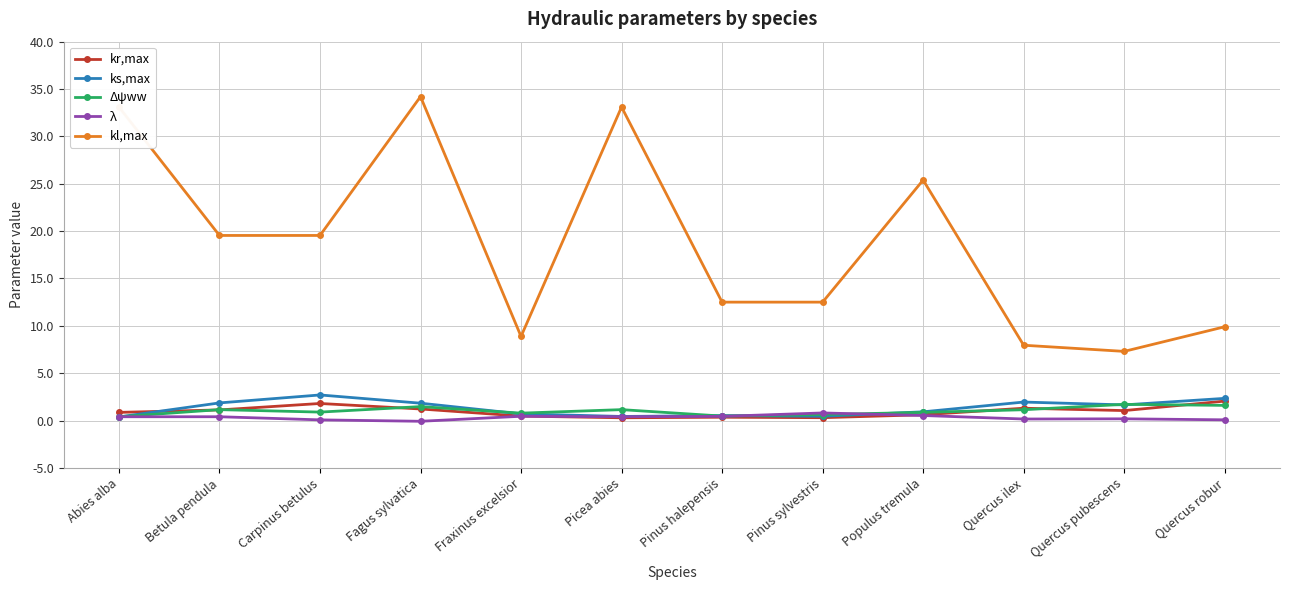

Which series changed the most between Betula pendula and Quercus robur?

kl,max